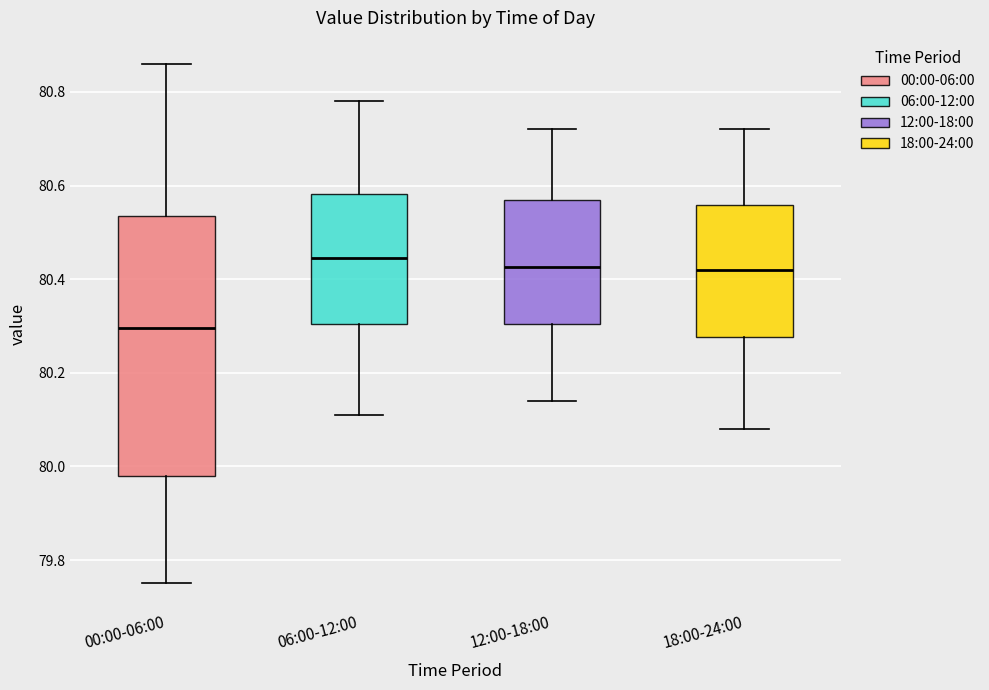

Reading left to right, read every box against the y-axis: the position of its median line, the range the box covers, and the ends of its whiskers. The values are not printed on the chart, so give them approximately, as read against the axis.

00:00-06:00: median 80.30, box 79.98 to 80.54, whiskers 79.76 to 80.86
06:00-12:00: median 80.44, box 80.30 to 80.58, whiskers 80.12 to 80.78
12:00-18:00: median 80.42, box 80.30 to 80.58, whiskers 80.14 to 80.72
18:00-24:00: median 80.42, box 80.28 to 80.56, whiskers 80.08 to 80.72